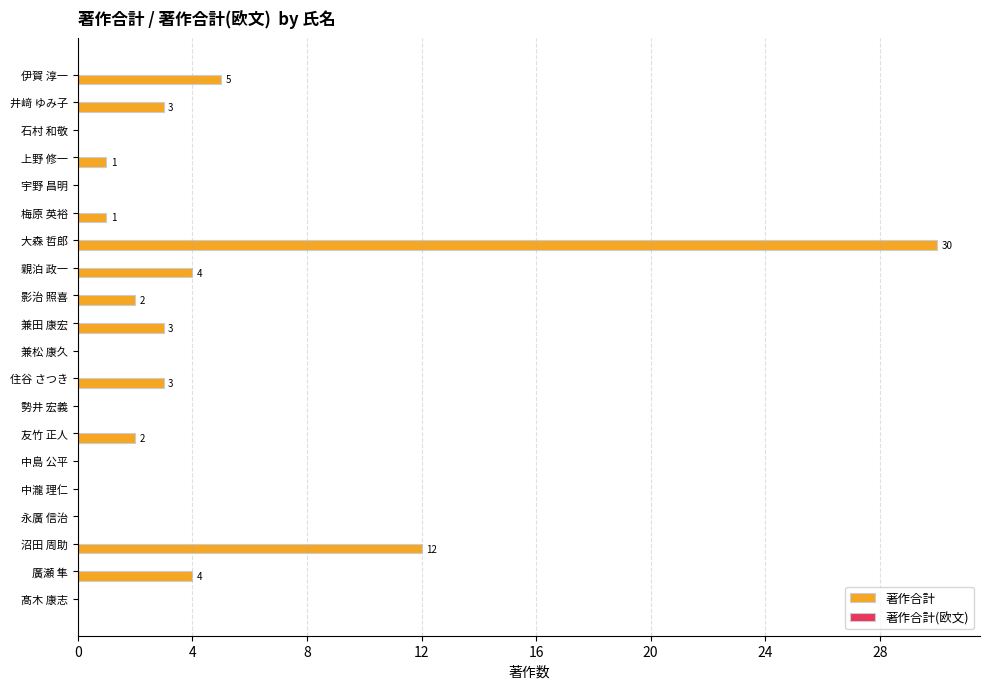

Which label corresponds to the largest value in the chart?

大森 哲郎